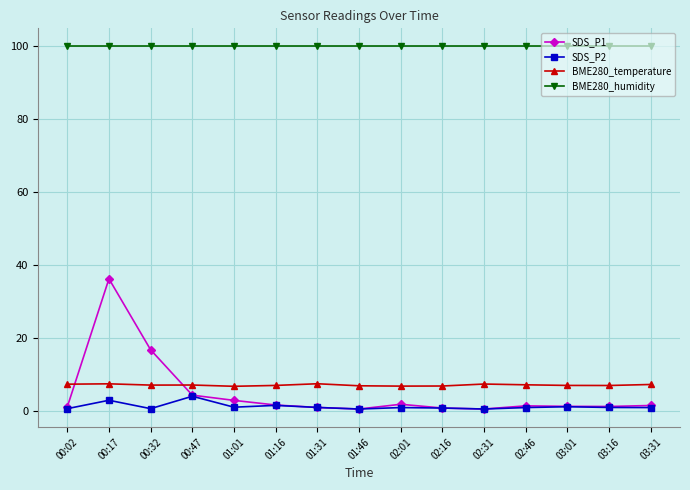

Which series has the widest spread of values?

SDS_P1